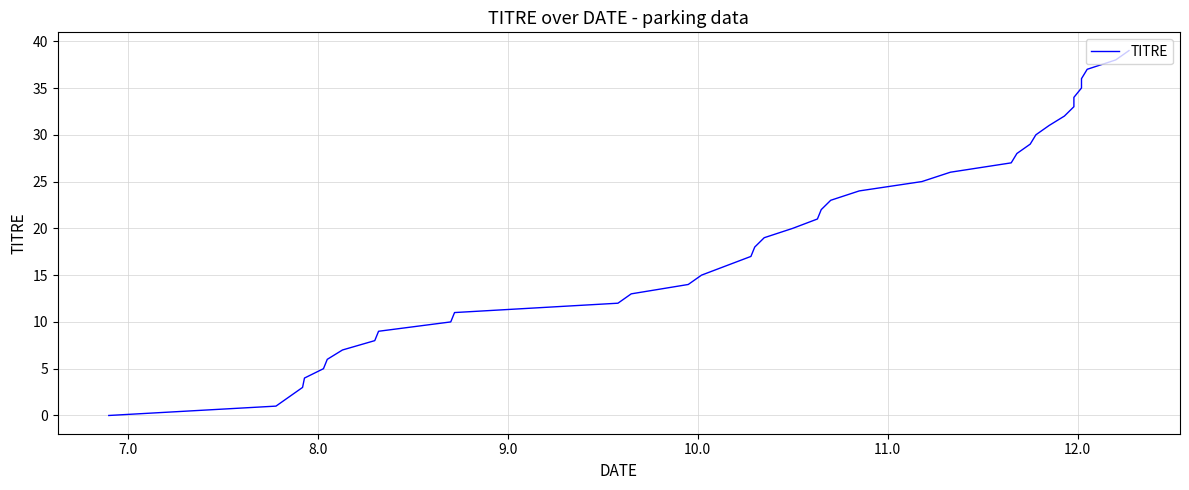

How many lines are shown in the chart?

1